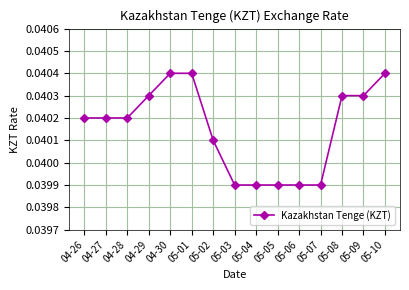

How many values are between 0 and 1?

15